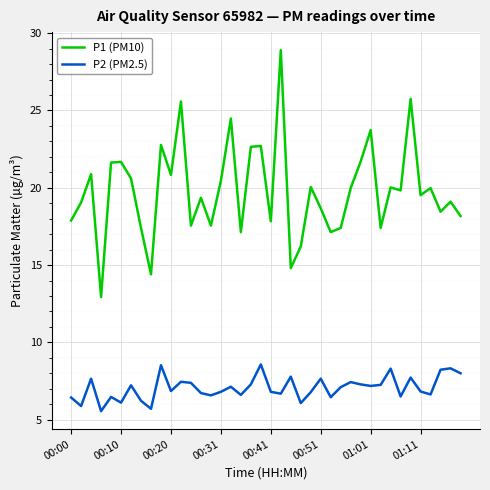

Which series has the widest spread of values?

P1 (PM10)